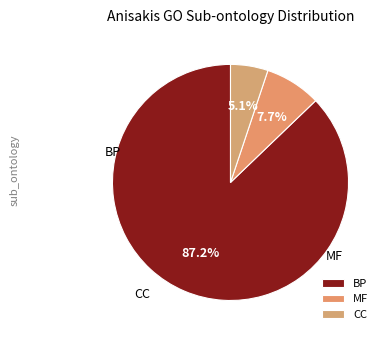

To the nearest percent, what percentage of the pie is CC?

5%